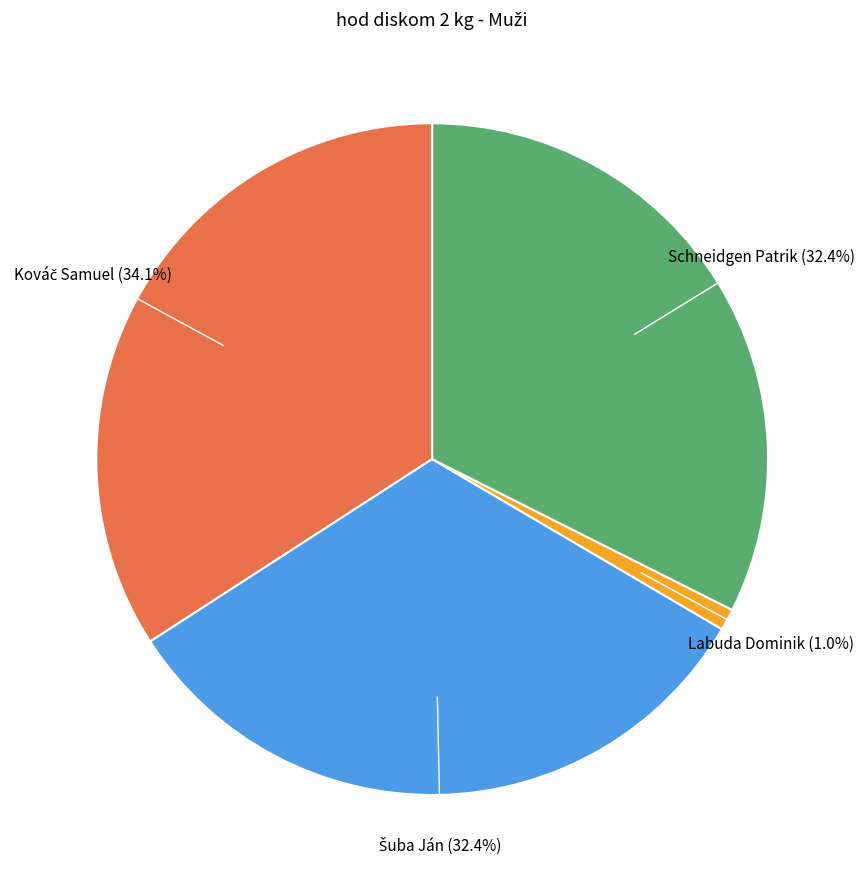

Is there any slice that represents more than half of the pie?

No